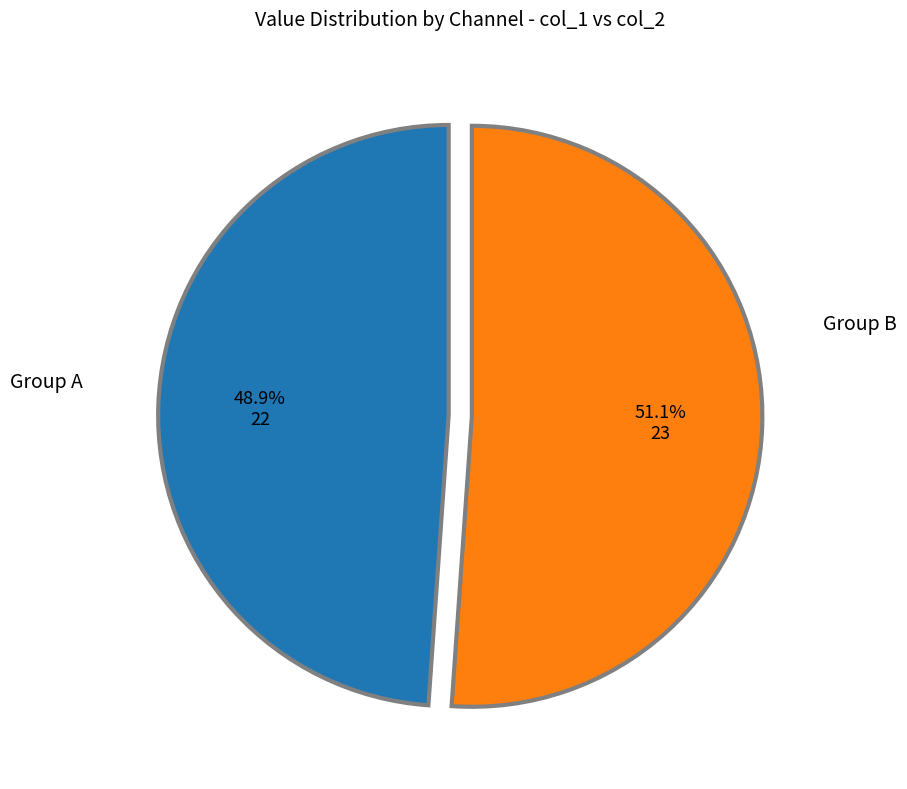

How many segments does this pie chart have?

2